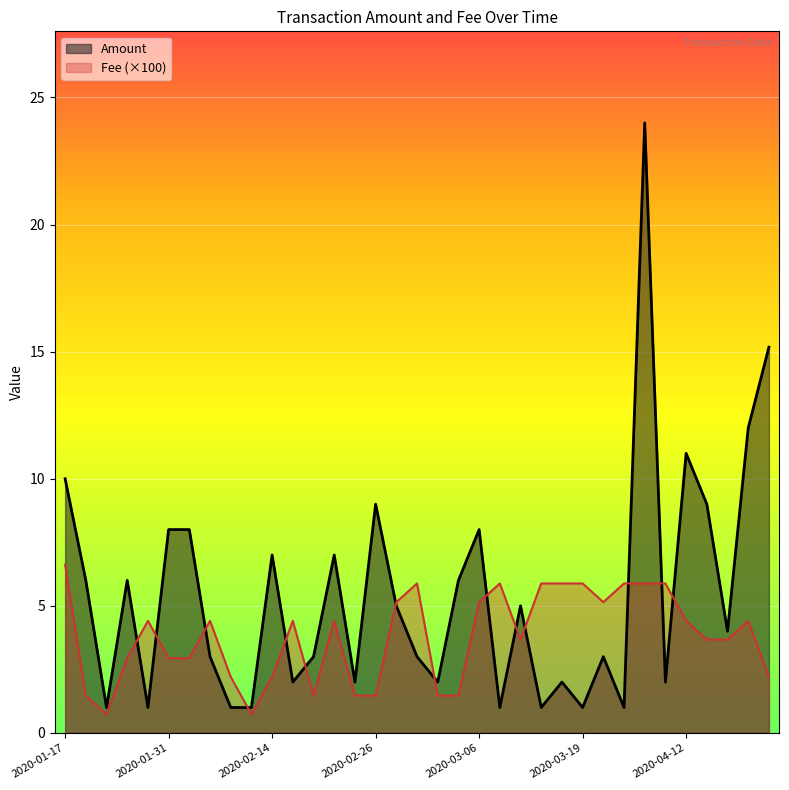

What are all the series names shown in the legend?

Amount, Fee (×100)